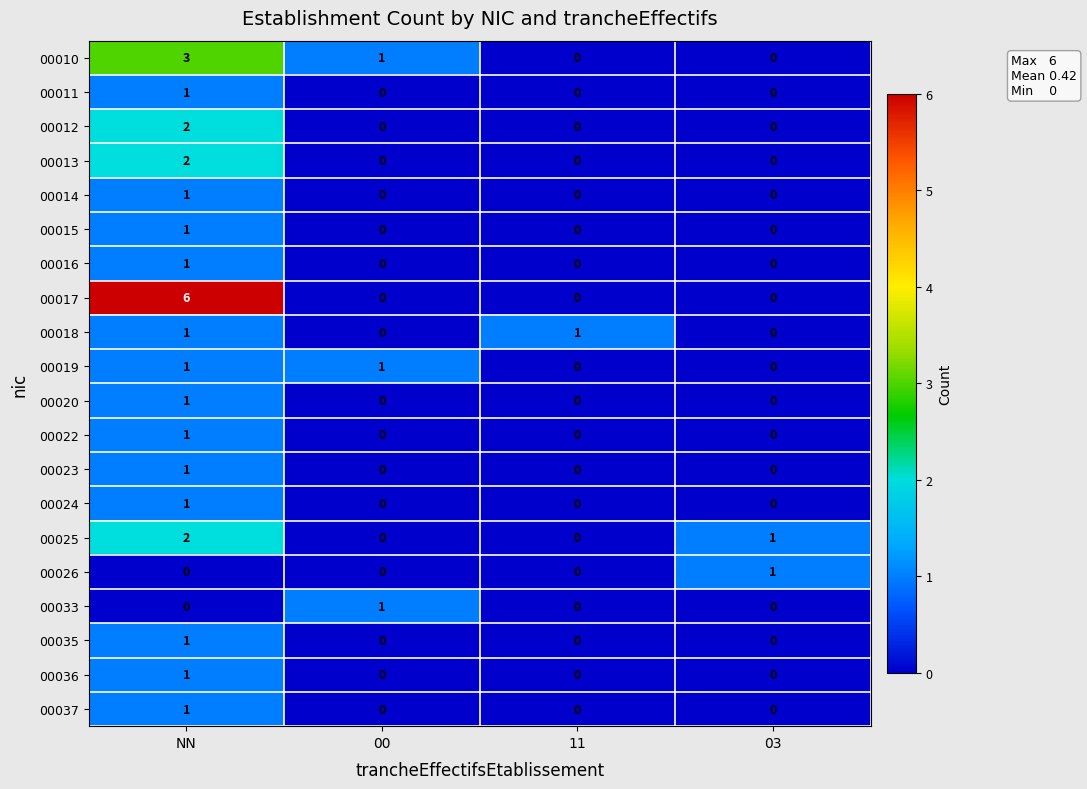

Which series has the largest total across all categories?

00017